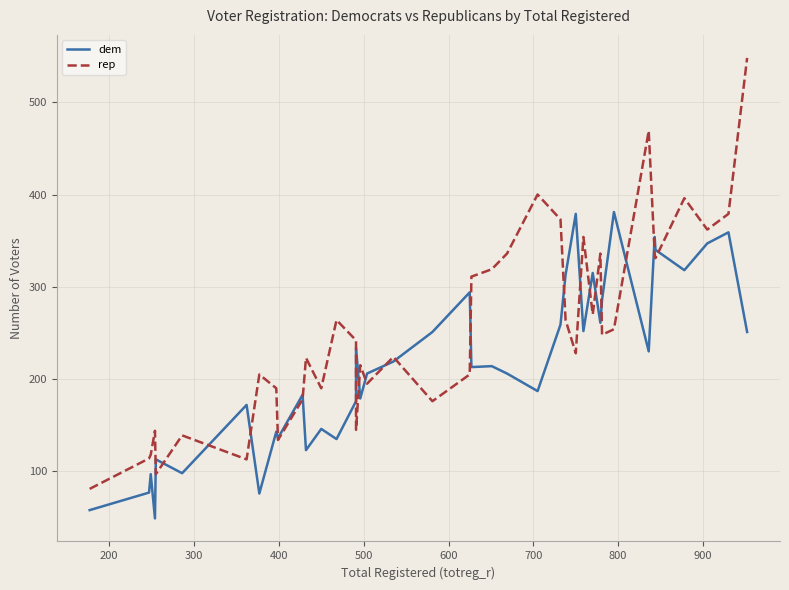

List the series in order of their peak value, lowest first.

dem, rep